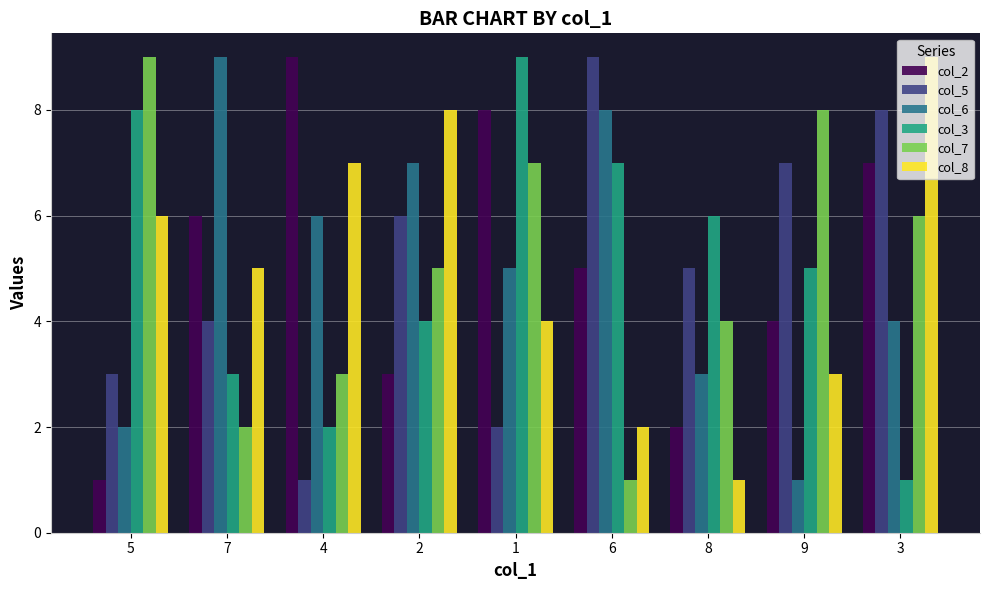

Count the number of categories in the chart.

9